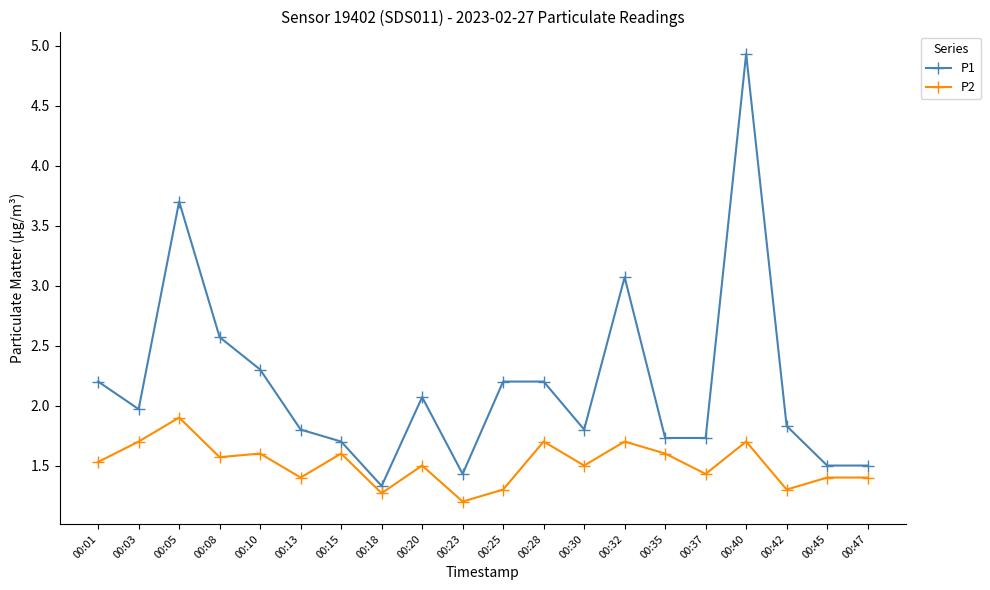

Which label corresponds to the largest value in the chart?

00:40